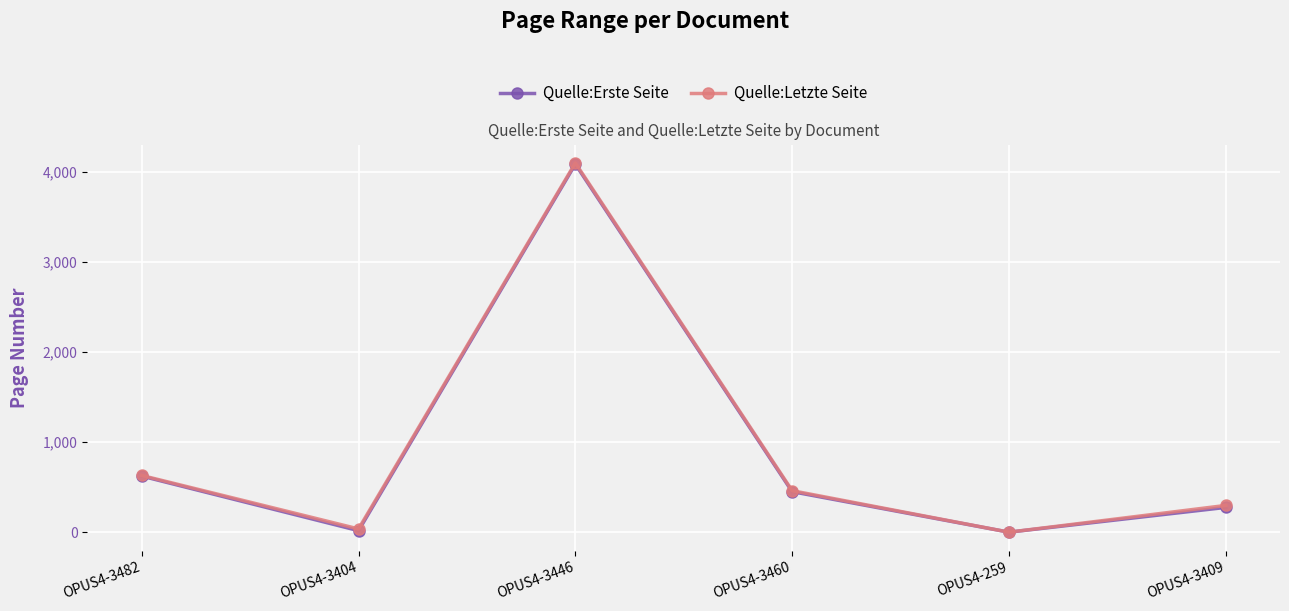

How many lines are shown in the chart?

2